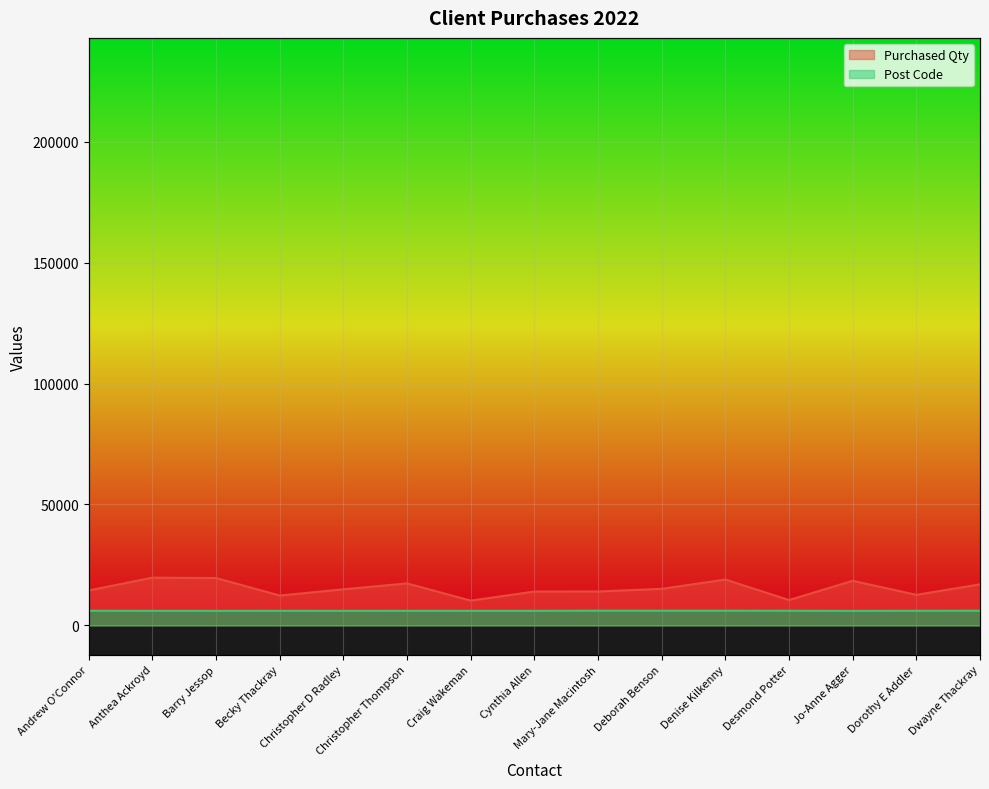

The value of Post Code at Deborah Benson is 6079. True or false?

True